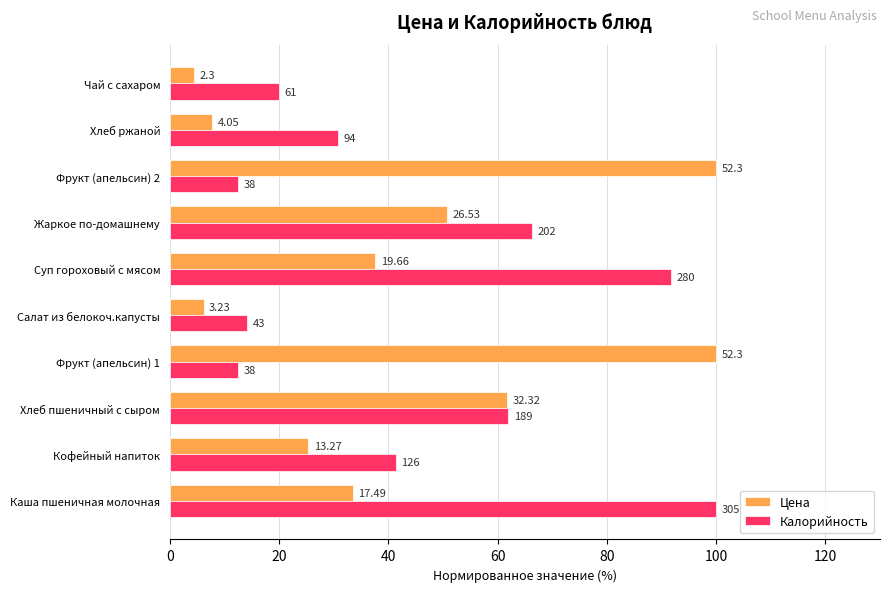

What are all the series names shown in the legend?

Цена, Калорийность